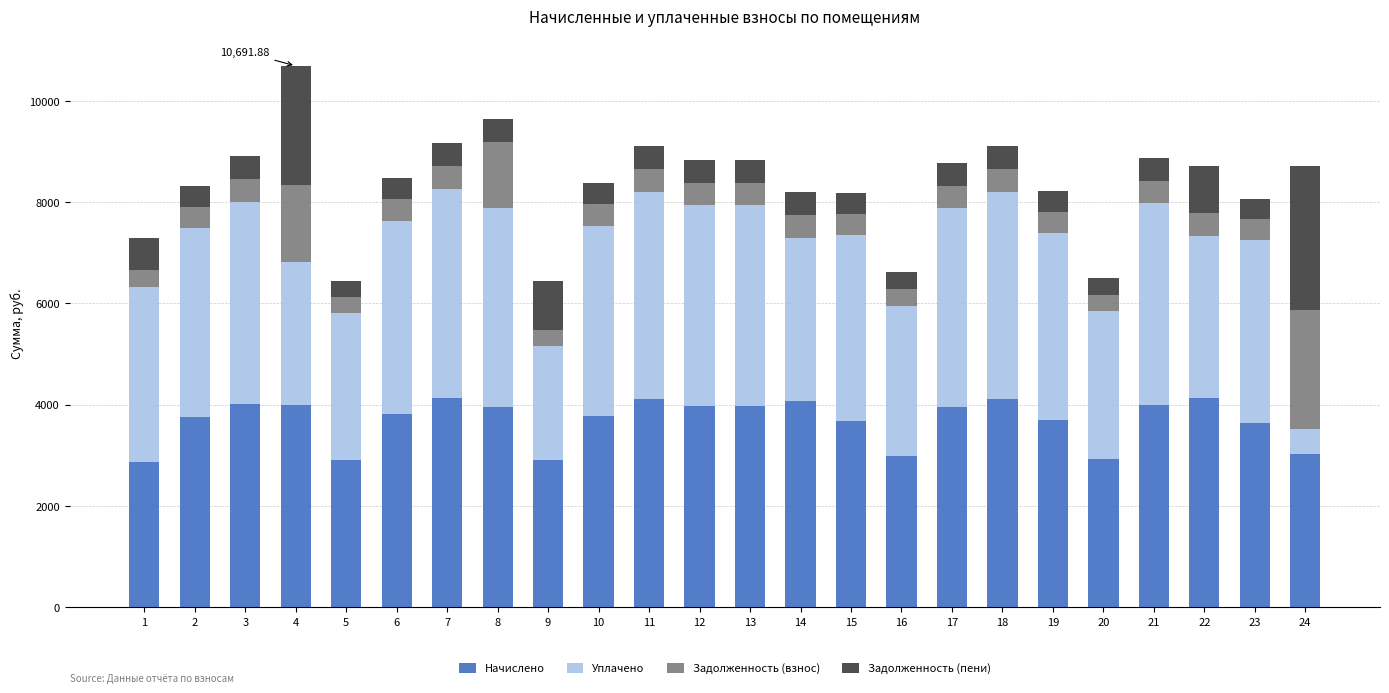

What is the total value across all series at 7?

9175.5